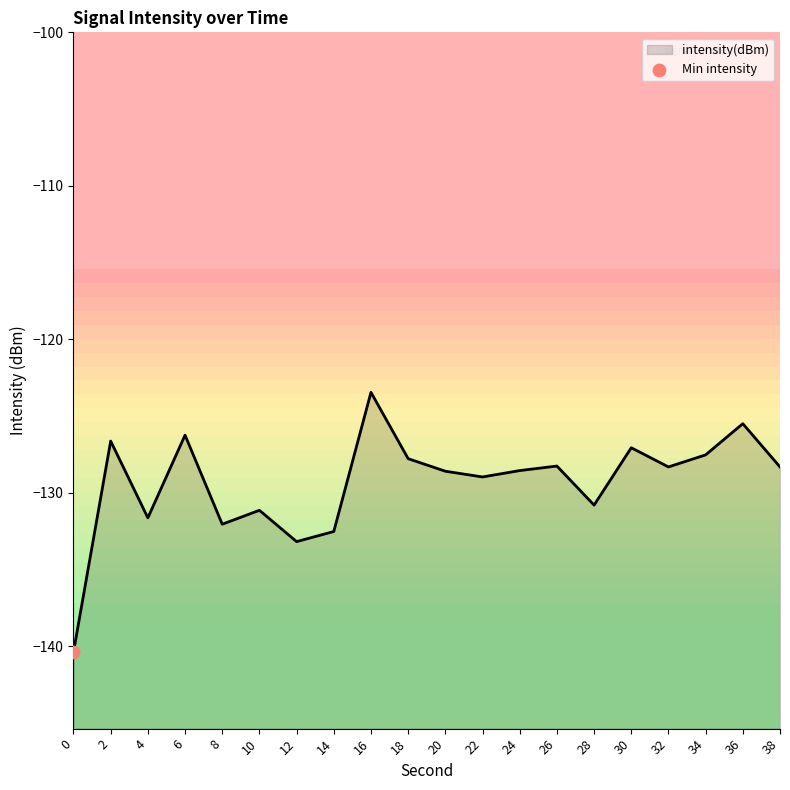

Between 36 and 4, which is larger?

36